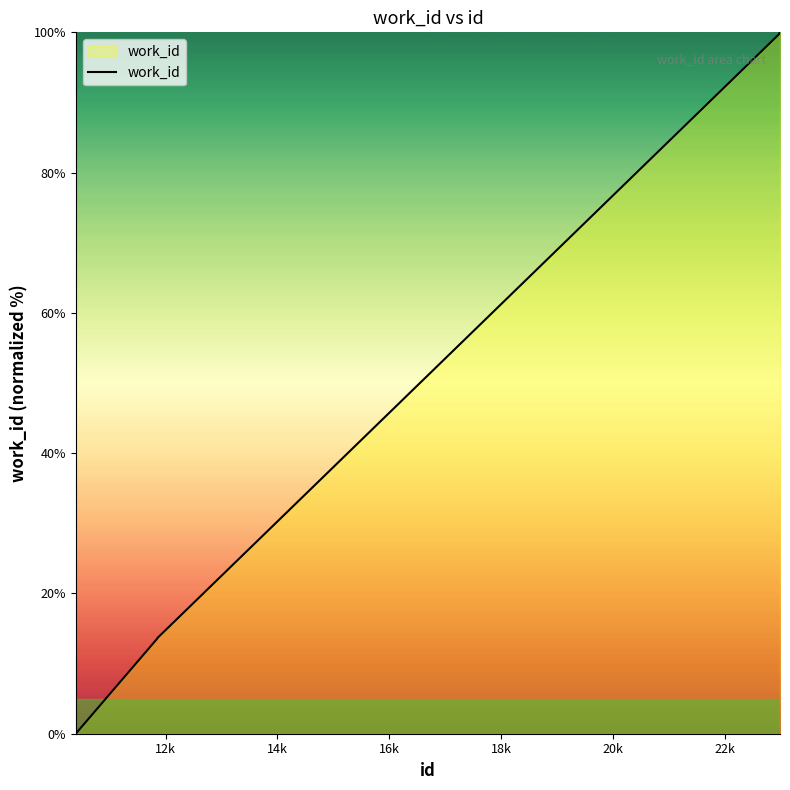

What is the difference between the maximum and minimum values?

100.0